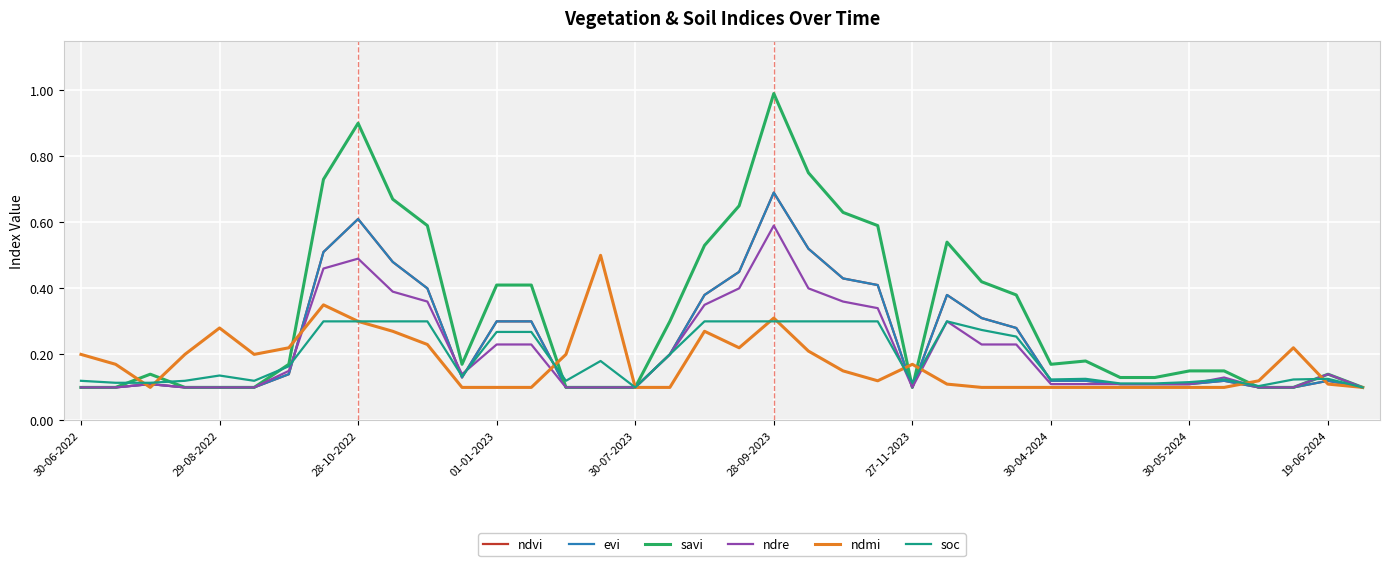

Does the chart display data point markers on the line(s)?

No